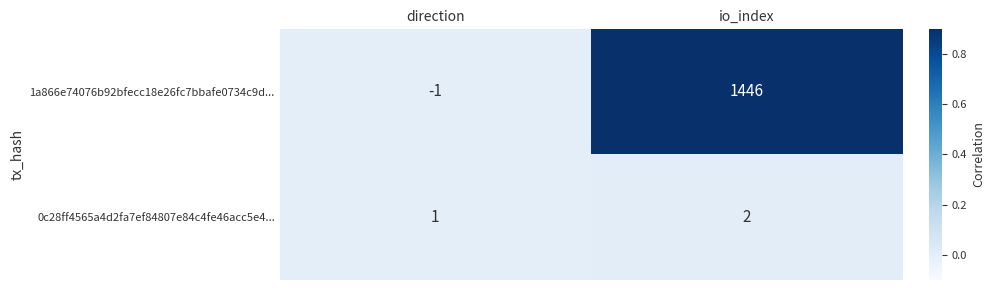

Which label corresponds to the largest value in the chart?

io_index